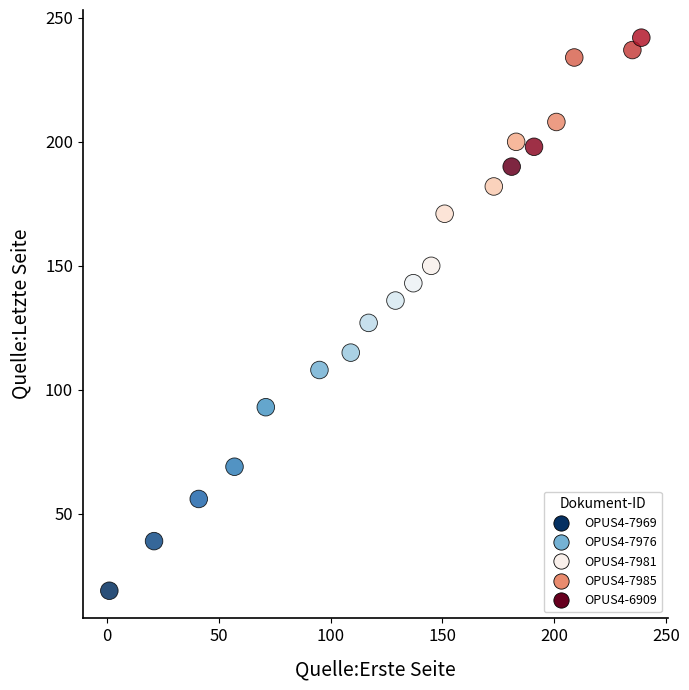

What is the range of Y values (max minus min)?

223